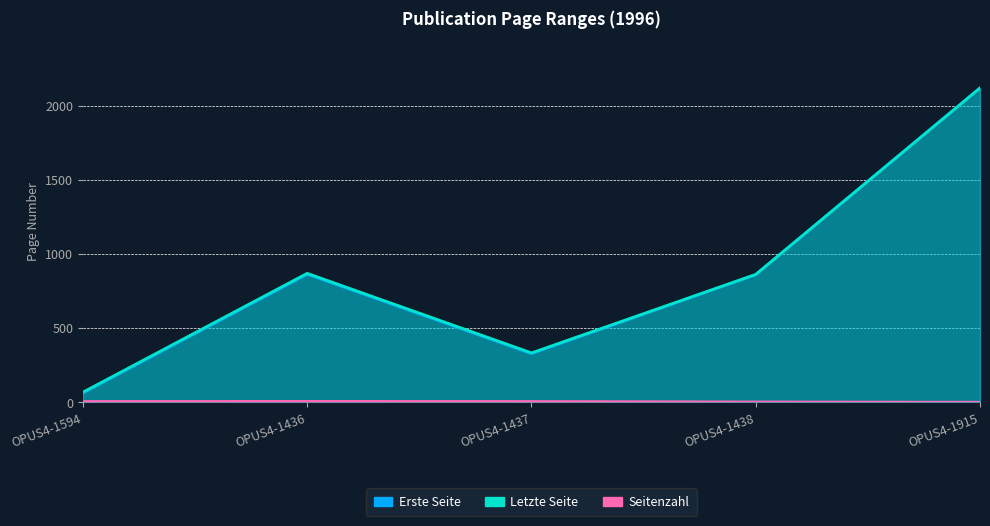

What is the value of the Seitenzahl point at the 3rd from the left?

5